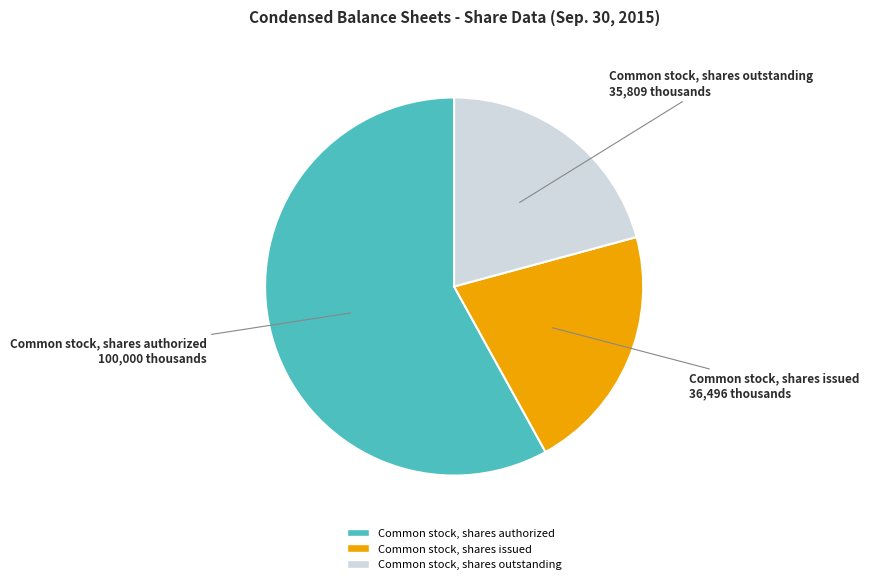

Approximately how many times larger is the value at Common stock, shares outstanding compared to Common stock, shares issued?

1.0